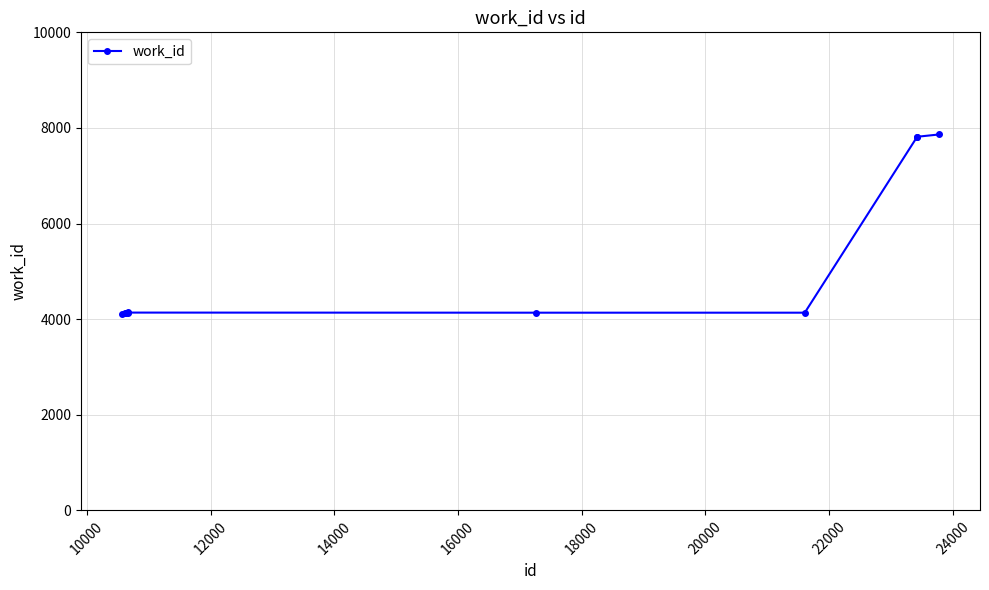

What is the sum of all values?

52427